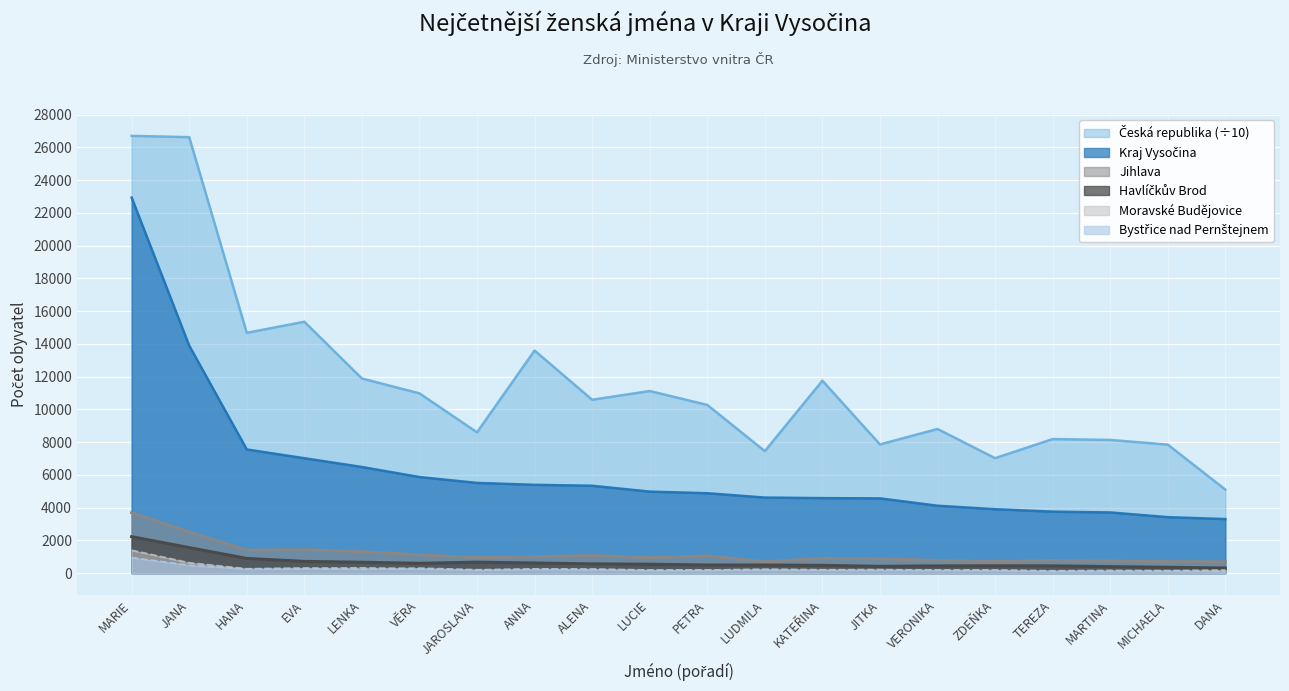

Which series has the largest total across all categories?

Česká republika